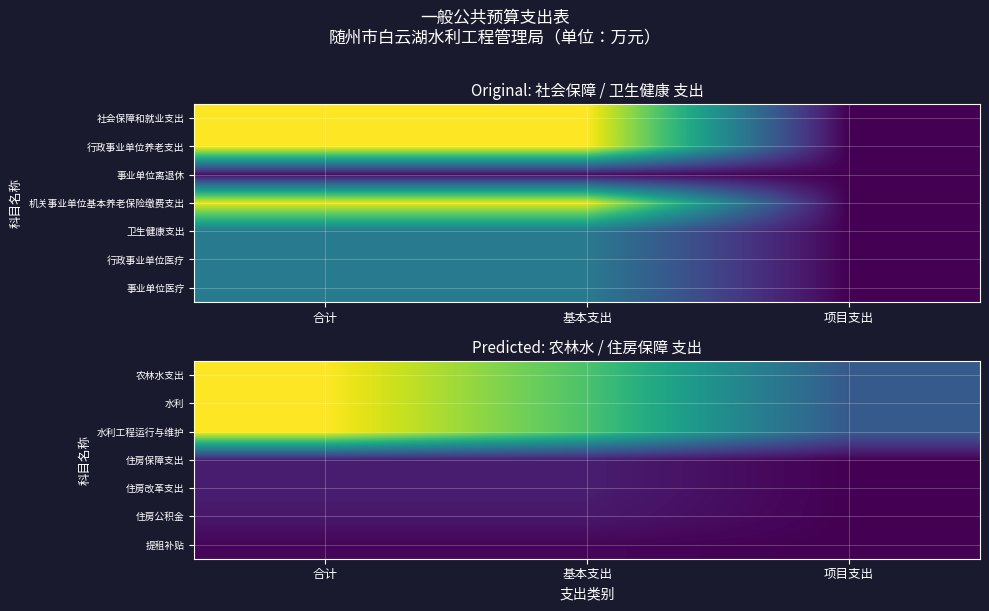

Reading left to right, extract all data points from this chart.

农林水支出: 合计=333.3	基本支出=239.3	项目支出=94.0
水利: 合计=333.3	基本支出=239.3	项目支出=94.0
水利工程运行与维护: 合计=333.3	基本支出=239.3	项目支出=94.0
住房保障支出: 合计=26.9	基本支出=26.9	项目支出=0.0
住房改革支出: 合计=26.9	基本支出=26.9	项目支出=0.0
住房公积金: 合计=22.2	基本支出=22.2	项目支出=0.0
提租补贴: 合计=4.6	基本支出=4.6	项目支出=0.0